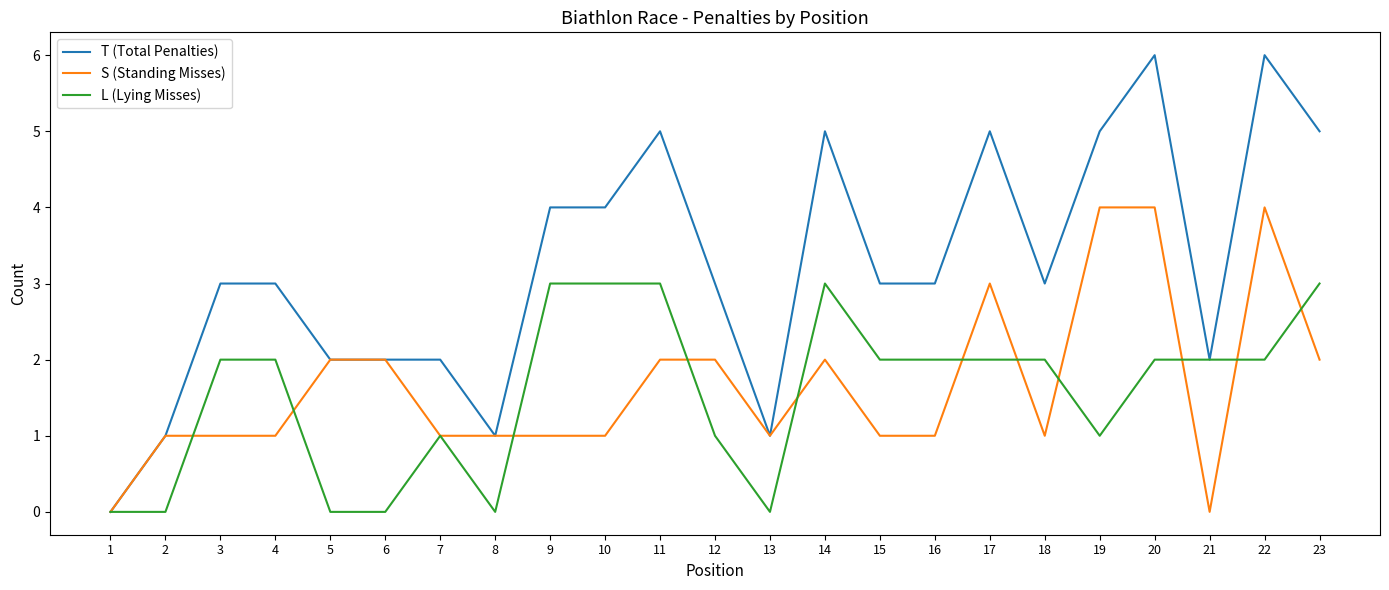

Is it true that L (Lying Misses) equals 2 at 4?

True